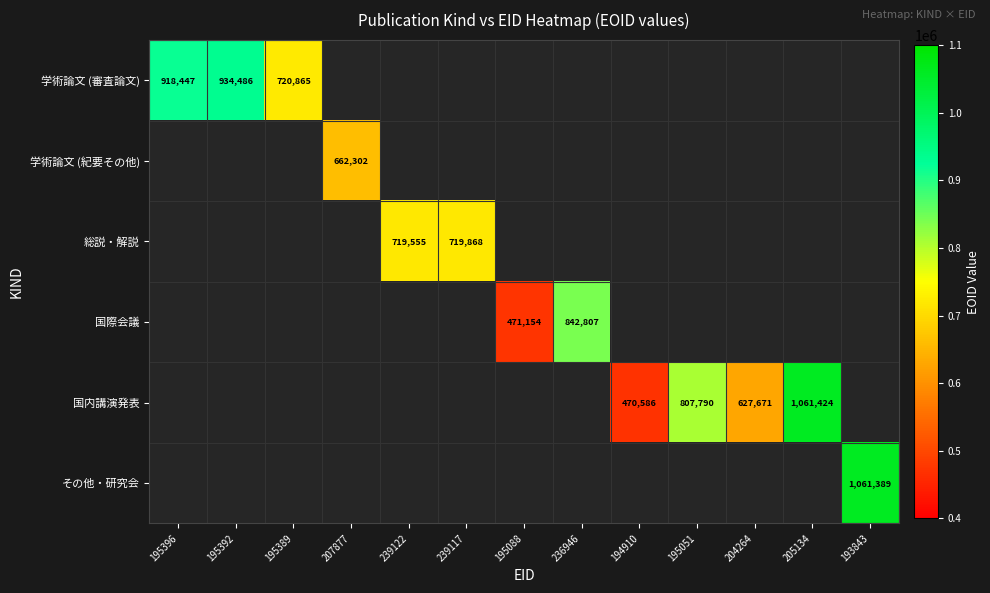

Is it true that 学術論文 (審査論文) equals 934486 at 195392?

True